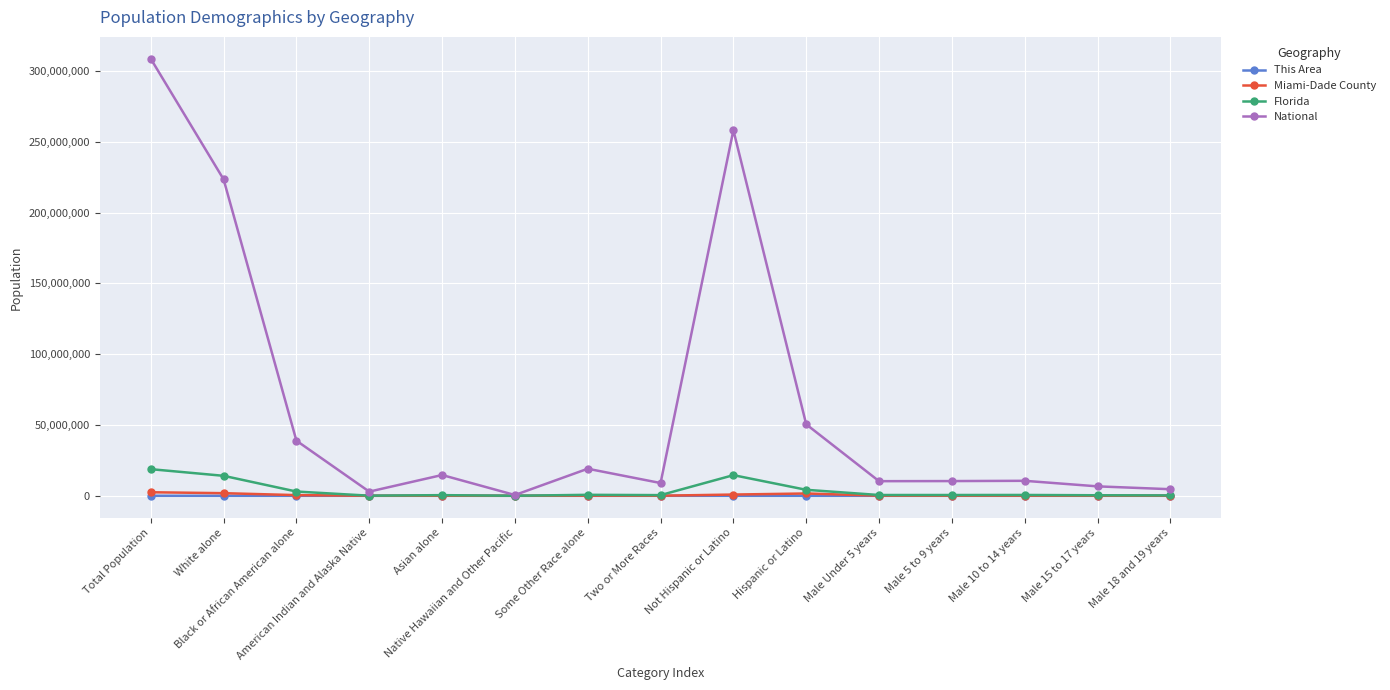

What is the difference between the Florida values at Male 10 to 14 years and White alone?

13530473